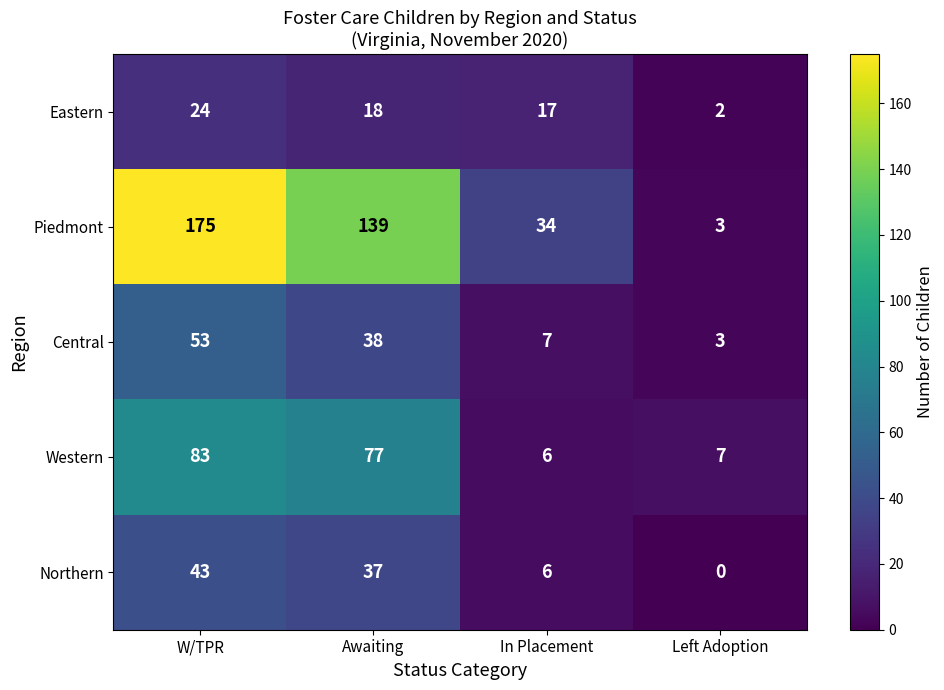

Reading left to right, extract all data points from this chart.

Eastern: W/TPR=24	Awaiting=18	In Placement=17	Left Adoption=2
Piedmont: W/TPR=175	Awaiting=139	In Placement=34	Left Adoption=3
Central: W/TPR=53	Awaiting=38	In Placement=7	Left Adoption=3
Western: W/TPR=83	Awaiting=77	In Placement=6	Left Adoption=7
Northern: W/TPR=43	Awaiting=37	In Placement=6	Left Adoption=0